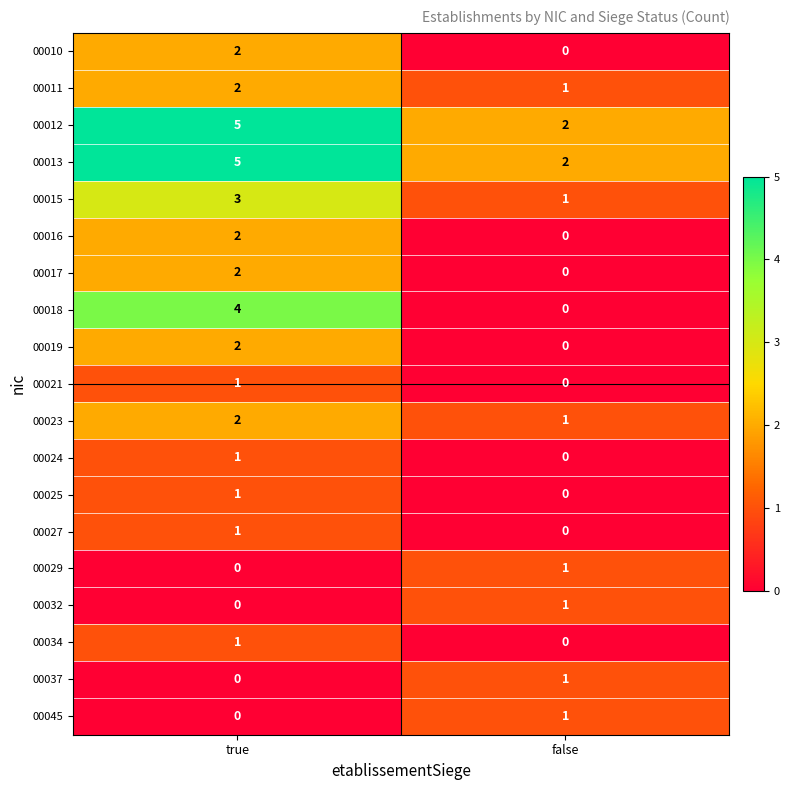

The 00018 series shows 3 at false. True or false?

False